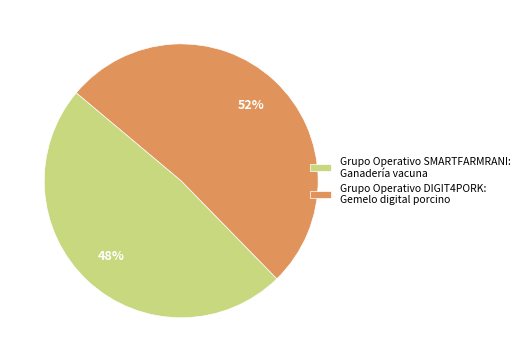

Combined, do Grupo Operativo SMARTFARMRANI: Ganadería vacuna and Grupo Operativo DIGIT4PORK: Gemelo digital porcino account for over 50%?

Yes